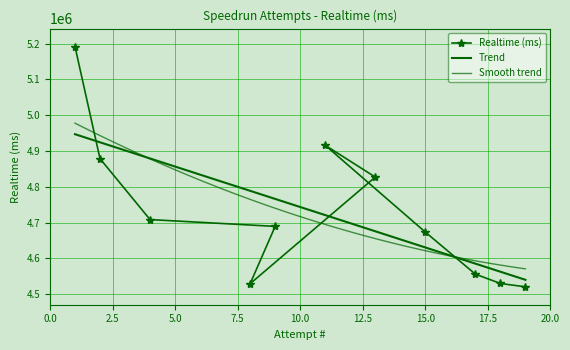

Is this an area chart (filled region under the line)?

No